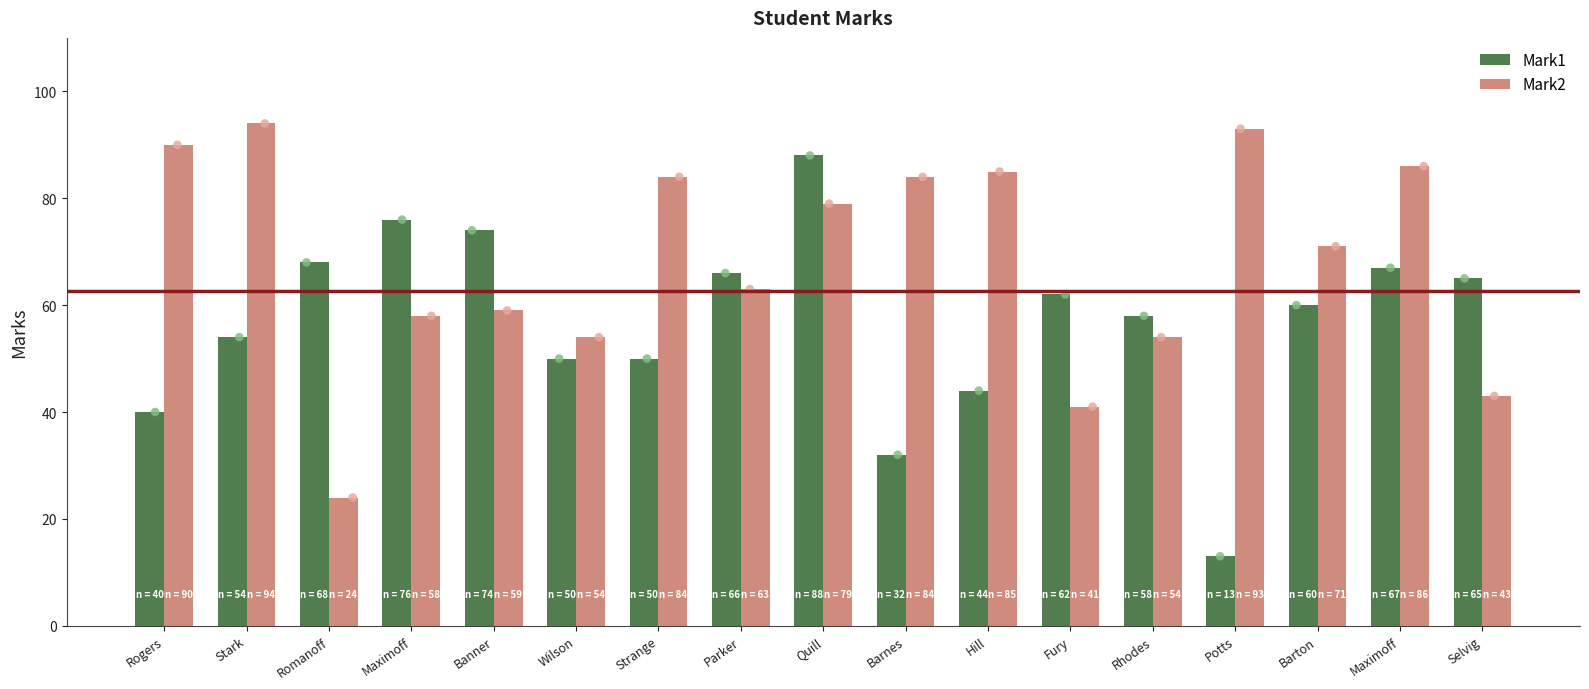

Which series contains the highest Y value?

Mark2